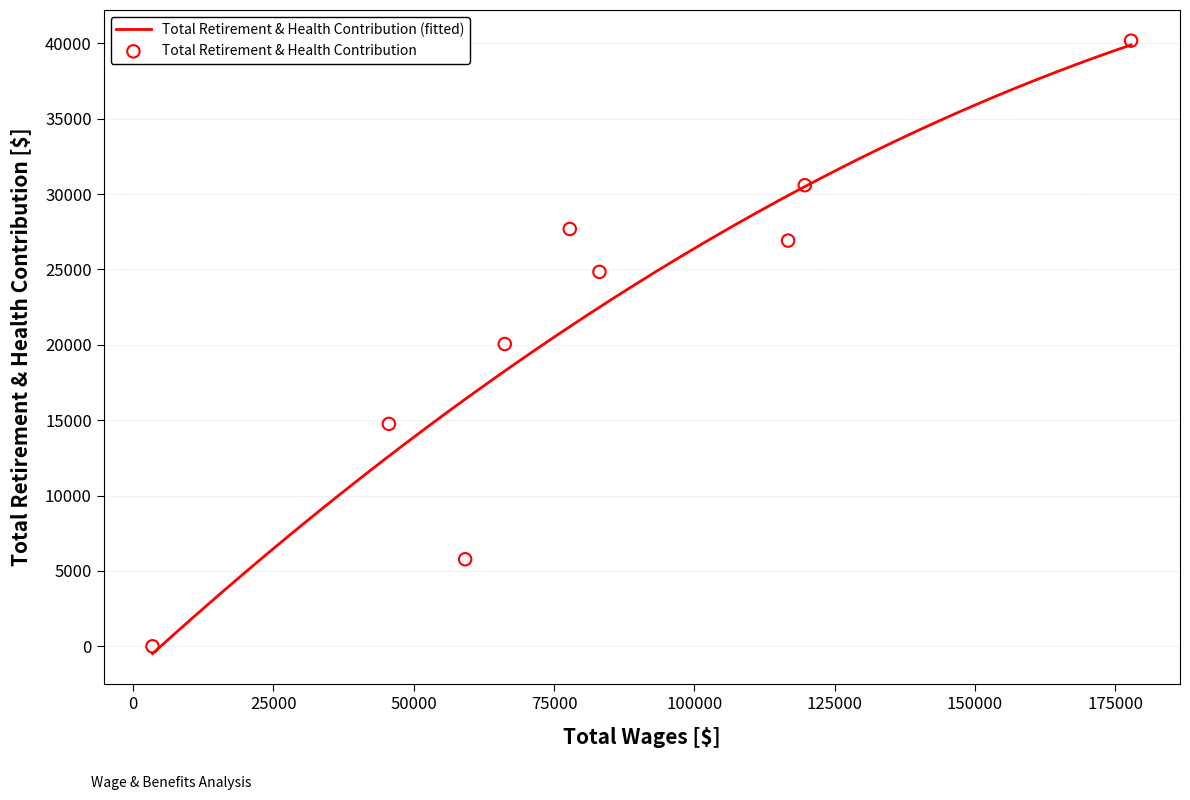

What is the ratio of the value at Eo, Rail Wayside Sys to the value at Asst Admin Analyst?

7.0